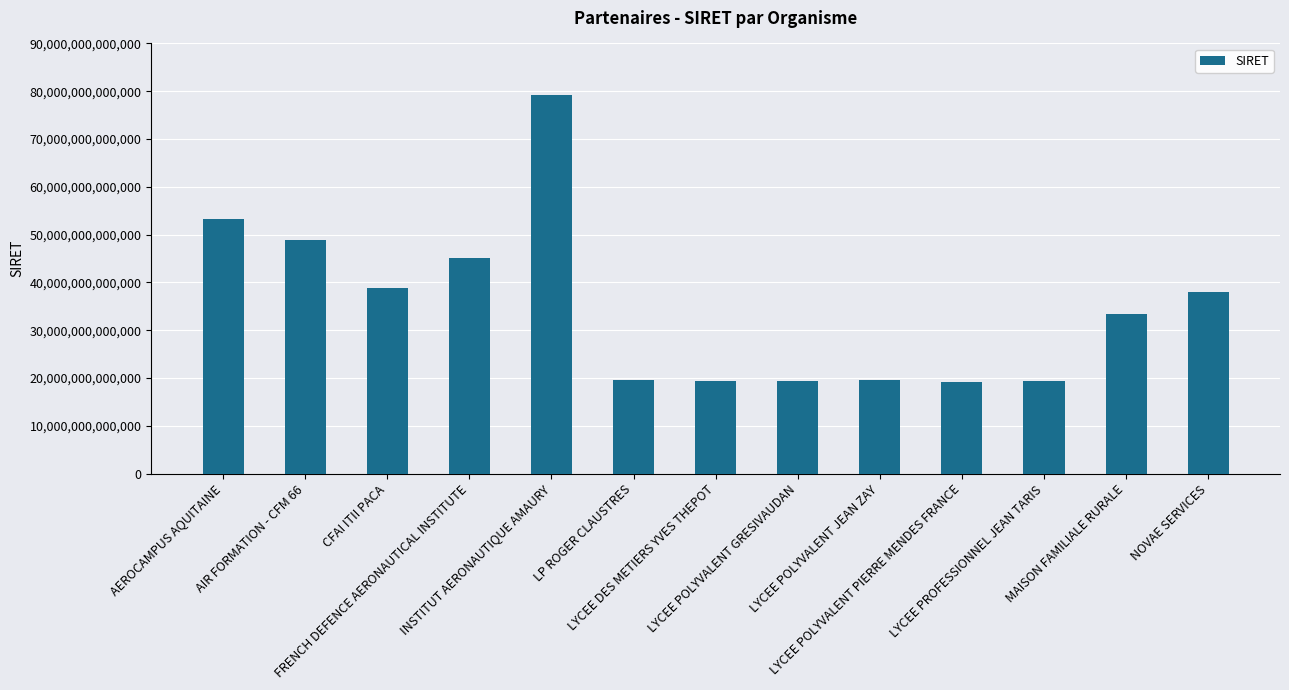

List the labels in order of value, smallest first.

LYCEE POLYVALENT PIERRE MENDES FRANCE, LYCEE DES METIERS YVES THEPOT, LYCEE POLYVALENT GRESIVAUDAN, LYCEE PROFESSIONNEL JEAN TARIS, LYCEE POLYVALENT JEAN ZAY, LP ROGER CLAUSTRES, MAISON FAMILIALE RURALE, NOVAE SERVICES, CFAI ITII PACA, FRENCH DEFENCE AERONAUTICAL INSTITUTE, AIR FORMATION - CFM 66, AEROCAMPUS AQUITAINE, INSTITUT AERONAUTIQUE AMAURY